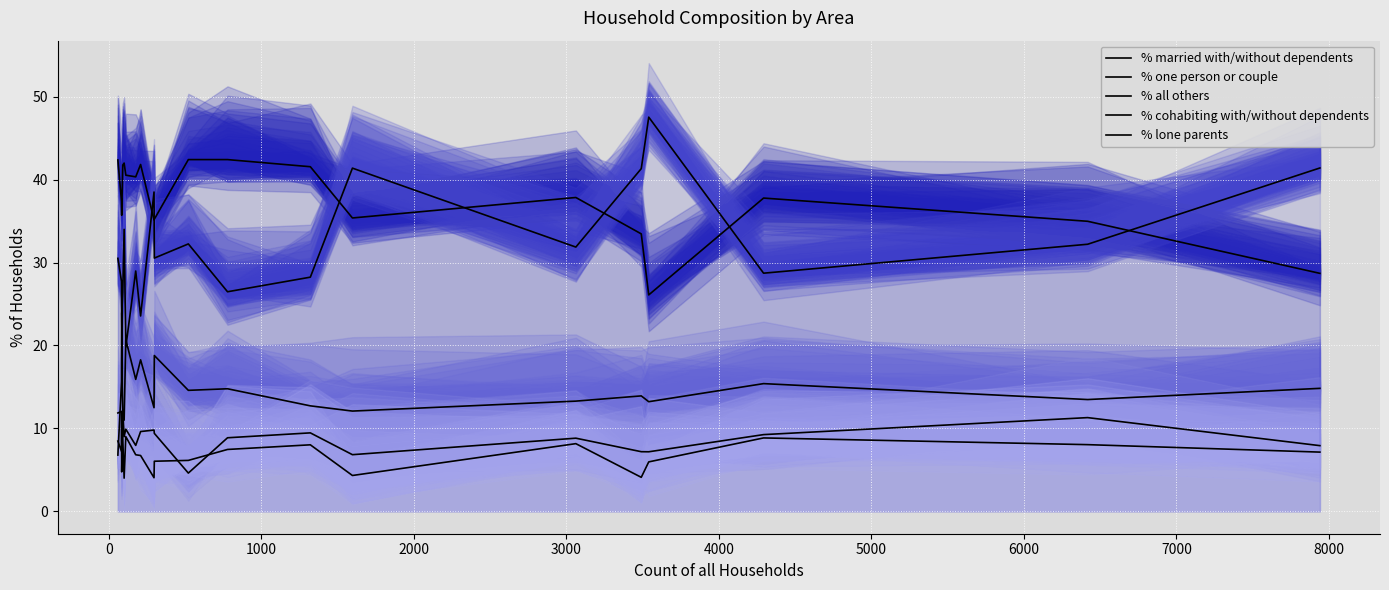

At how many categories does at least one series exceed 44?

1